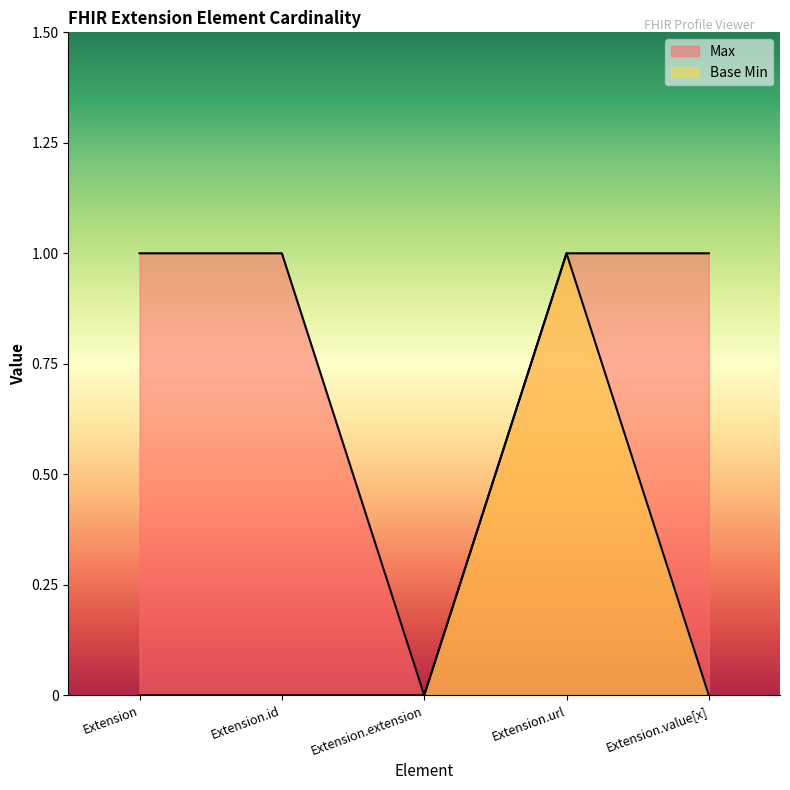

Reading left to right, what are all the values shown in this chart?

Max: Extension=1	Extension.id=1	Extension.extension=0	Extension.url=1	Extension.value[x]=1
Base Min: Extension=0	Extension.id=0	Extension.extension=0	Extension.url=1	Extension.value[x]=0